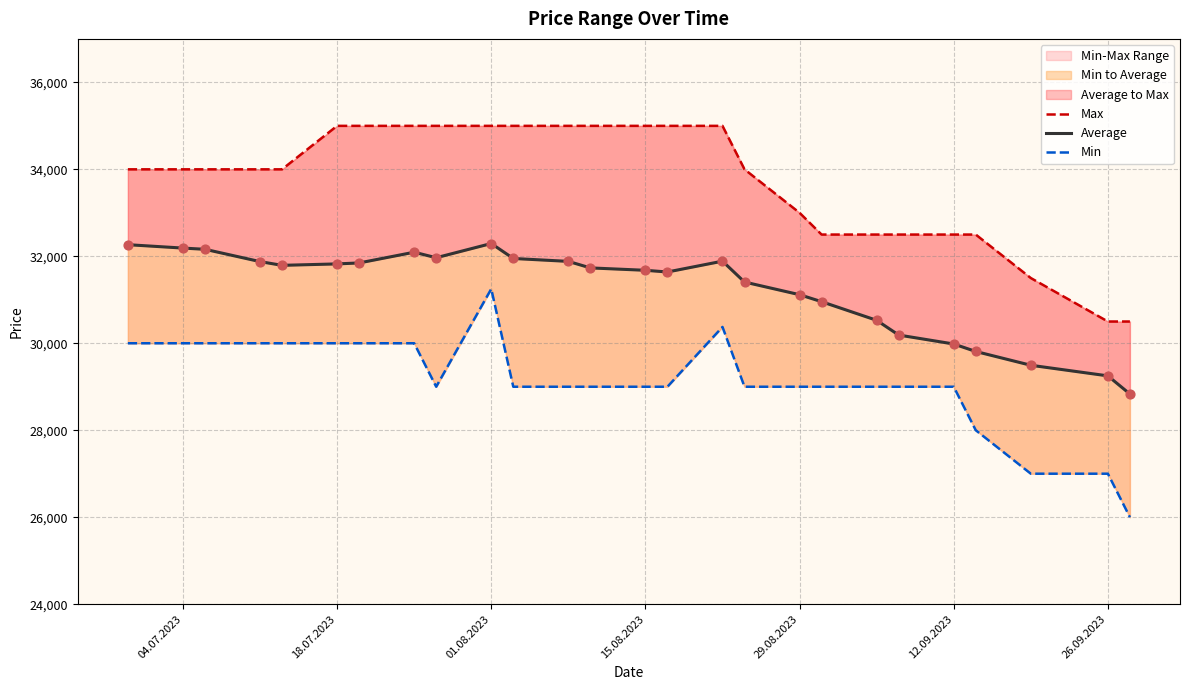

Is the value of Min at 14 greater than the value of Average at 26.09.2023?

No